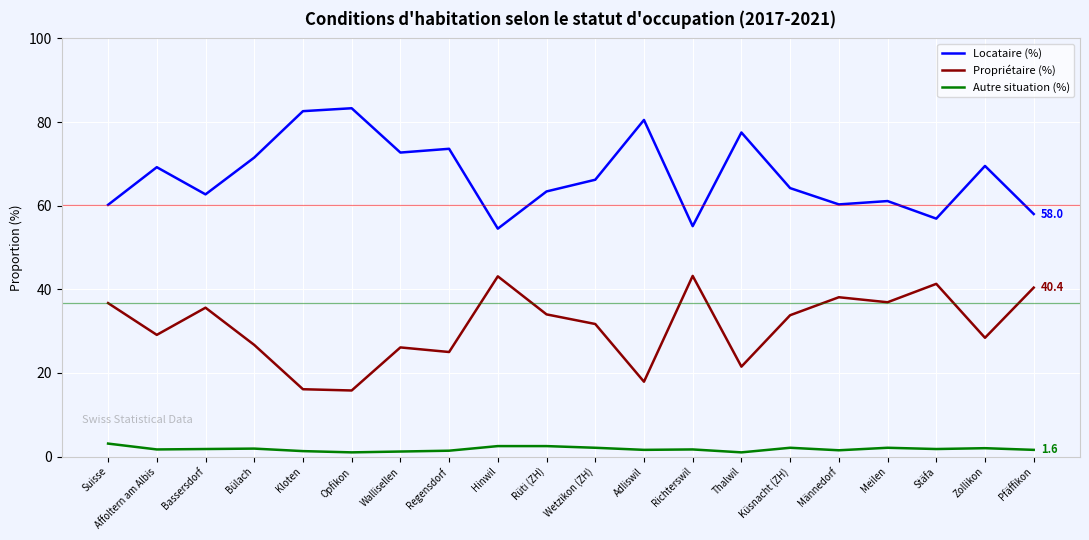

Rank the series by their average value, from lowest to highest.

Autre situation (%), Propriétaire (%), Locataire (%)